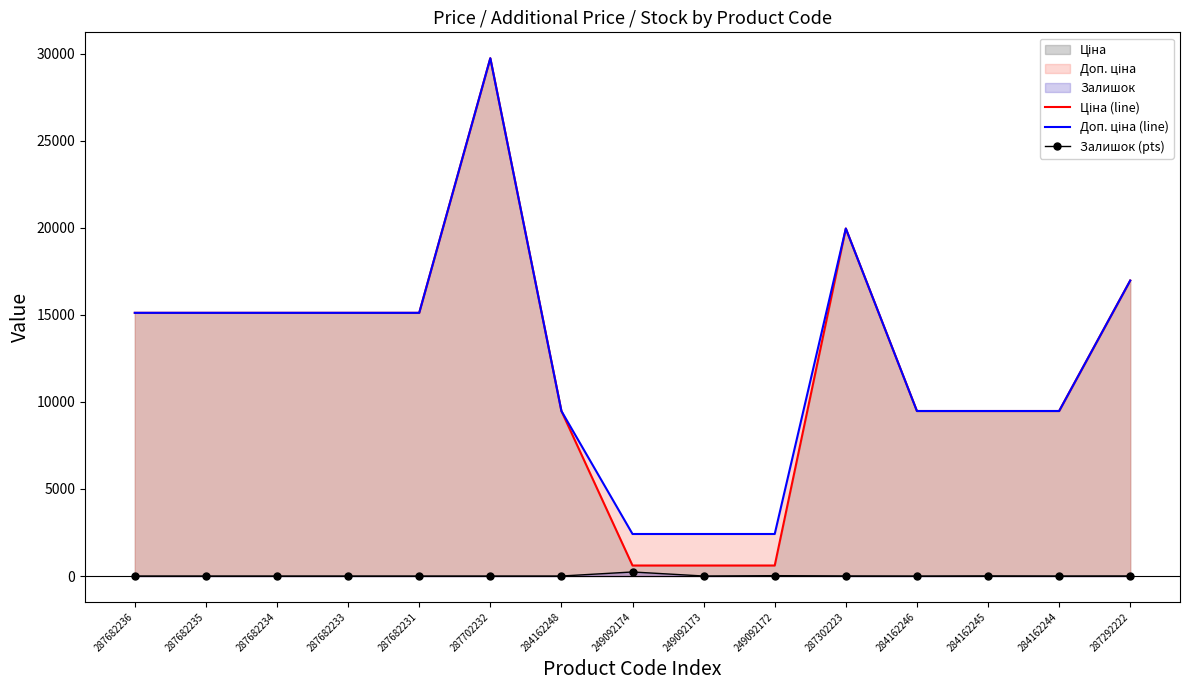

Rank the series at 287292222 from lowest to highest value.

Залишок (pts), Ціна (line), Доп. ціна (line)